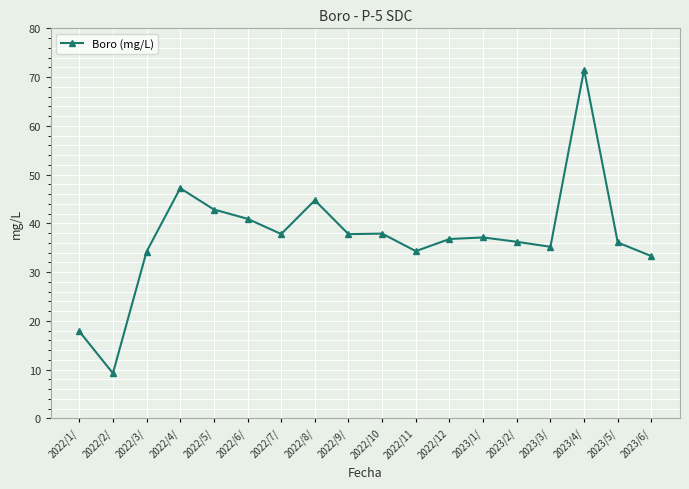

The chart shows a value of 36.1 at 2023/5/. True or false?

True